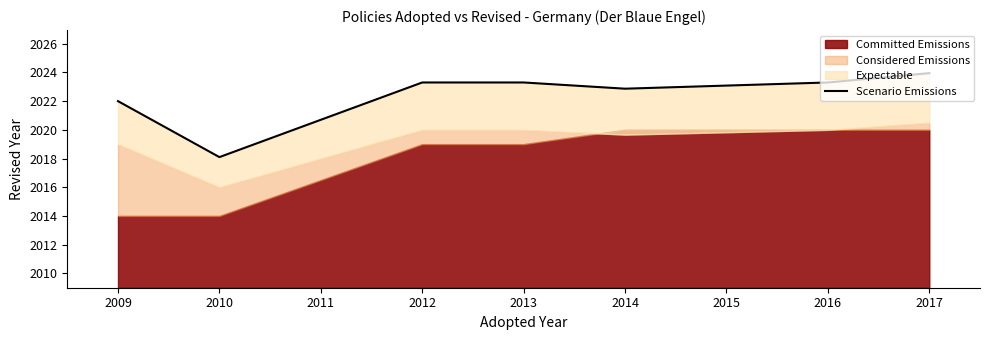

What is the difference between the maximum and minimum values?

5.9